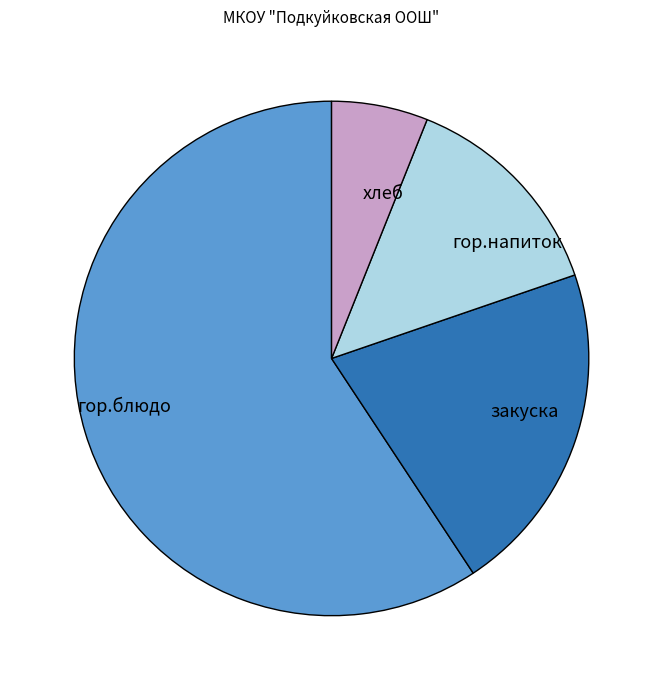

Between гор.блюдо and хлеб, which is larger?

гор.блюдо